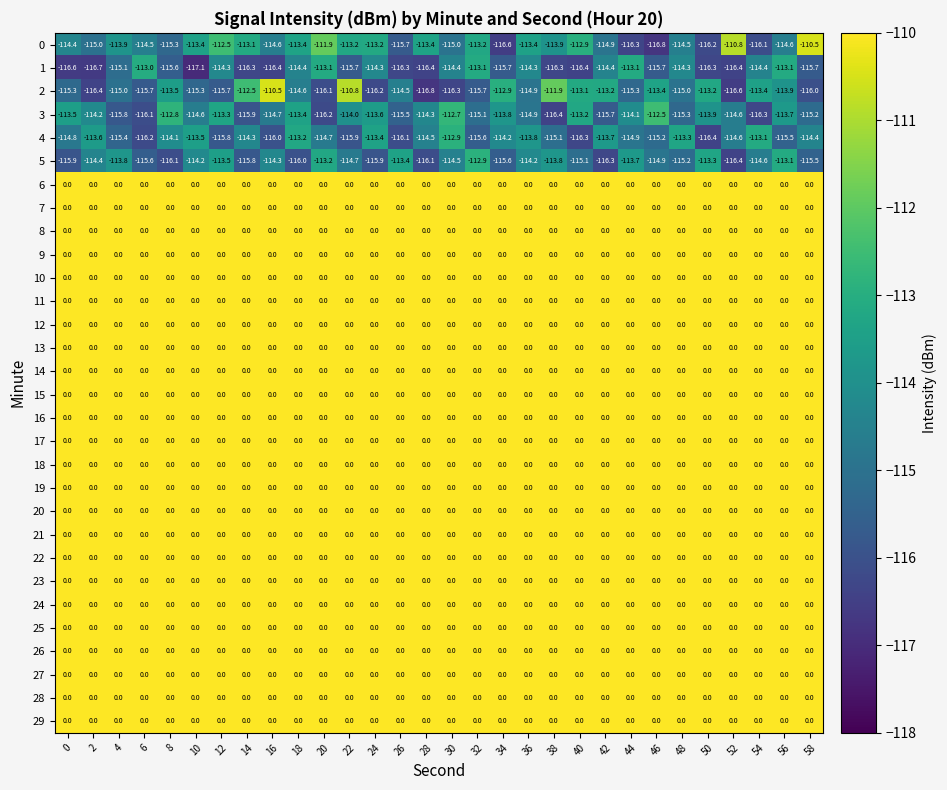

Which category has the highest value in the 4 series?

30